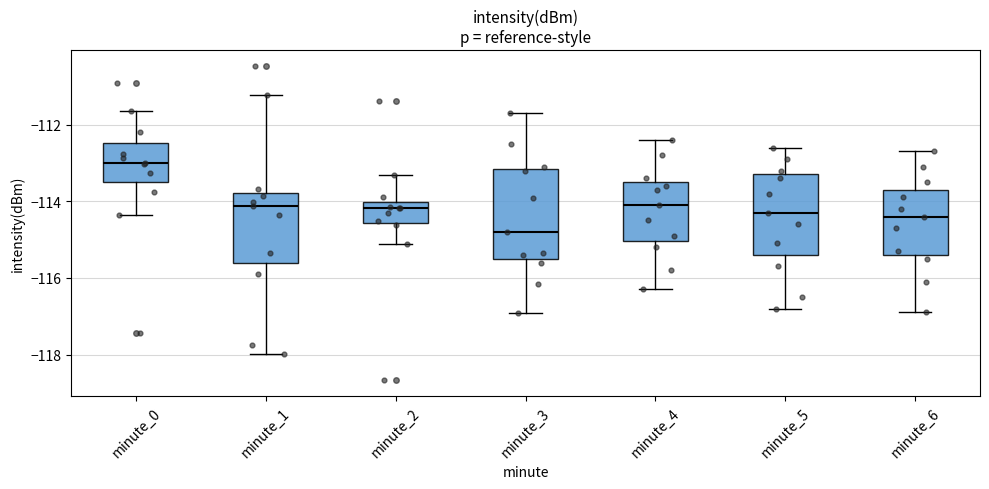

Reading left to right, transcribe this box plot: for each box, give where its median line is, the range the box spans, and where its two whiskers end, as read against the y-axis. The values are not printed on the chart, so give them approximately, as read against the axis.

minute_0: median -113.0, box -113.6 to -112.4, whiskers -114.4 to -111.6
minute_1: median -114.2, box -115.6 to -113.8, whiskers -118.0 to -111.2
minute_2: median -114.2, box -114.6 to -114.0, whiskers -115.2 to -113.4
minute_3: median -114.8, box -115.4 to -113.2, whiskers -117.0 to -111.6
minute_4: median -114.0, box -115.0 to -113.4, whiskers -116.2 to -112.4
minute_5: median -114.2, box -115.4 to -113.2, whiskers -116.8 to -112.6
minute_6: median -114.4, box -115.4 to -113.6, whiskers -116.8 to -112.6